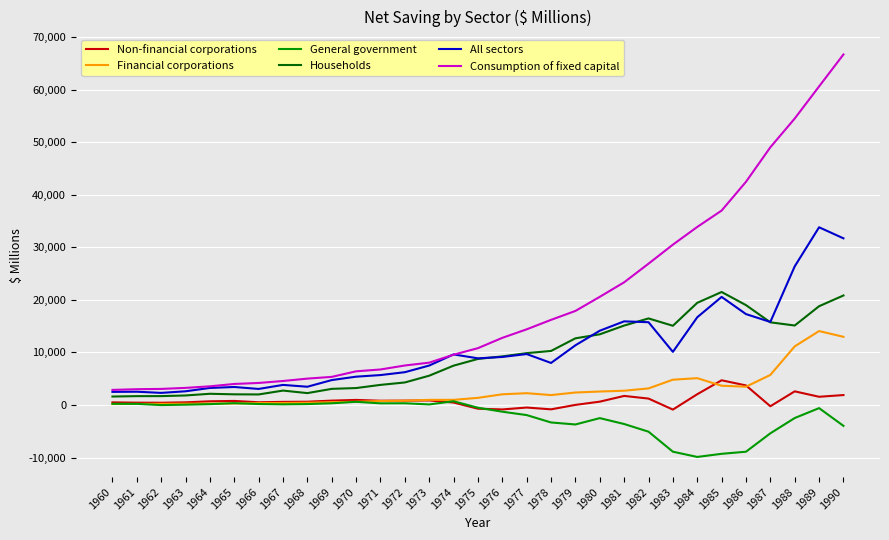

Which series has the widest spread of values?

Consumption of fixed capital